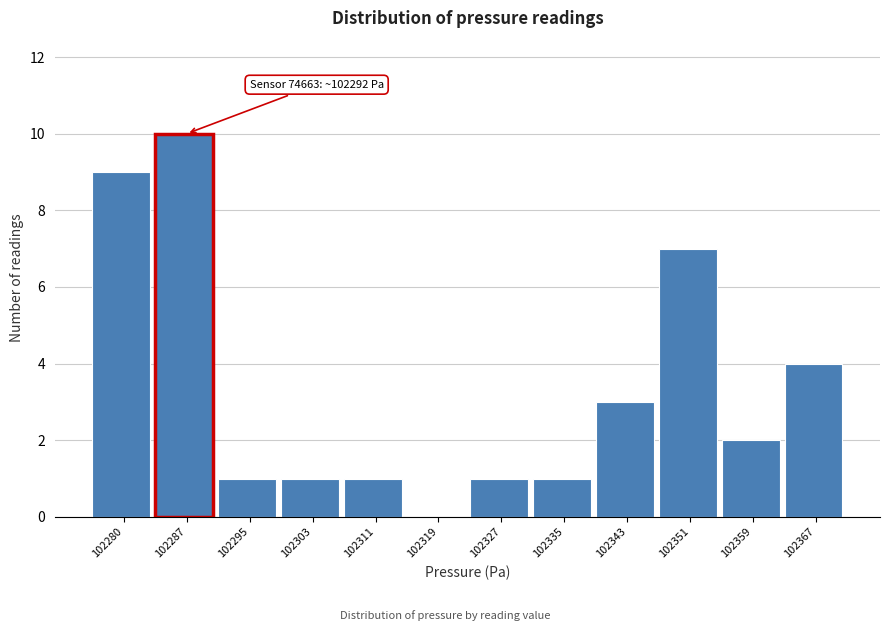

Reading left to right, transcribe all the data shown in this chart.

102280=9	102287=10	102295=1	102303=1	102311=1	102319=0	102327=1	102335=1	102343=3	102351=7	102359=2	102367=4